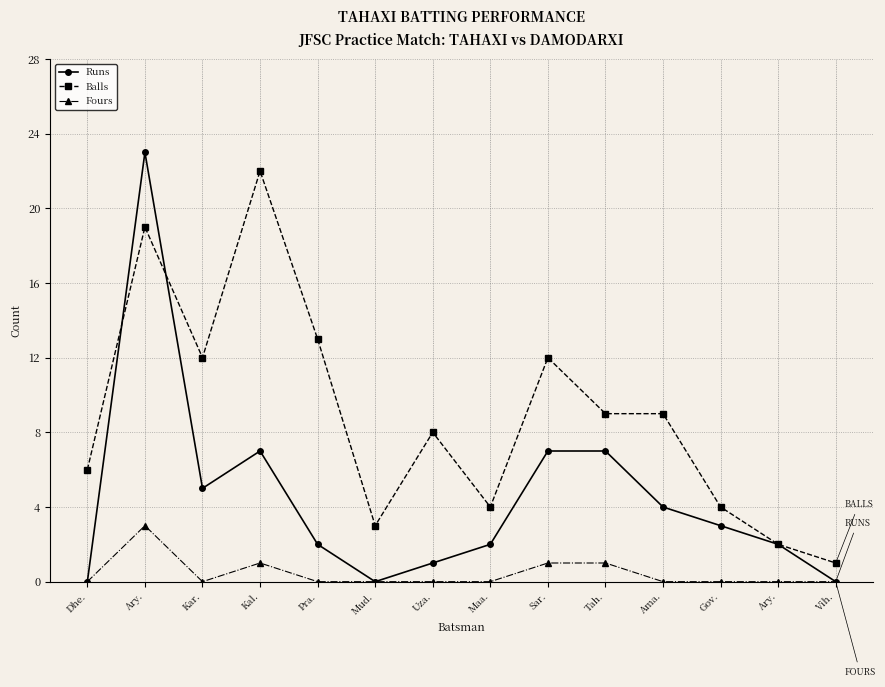

How many Fours values are between 0 and 1?

13